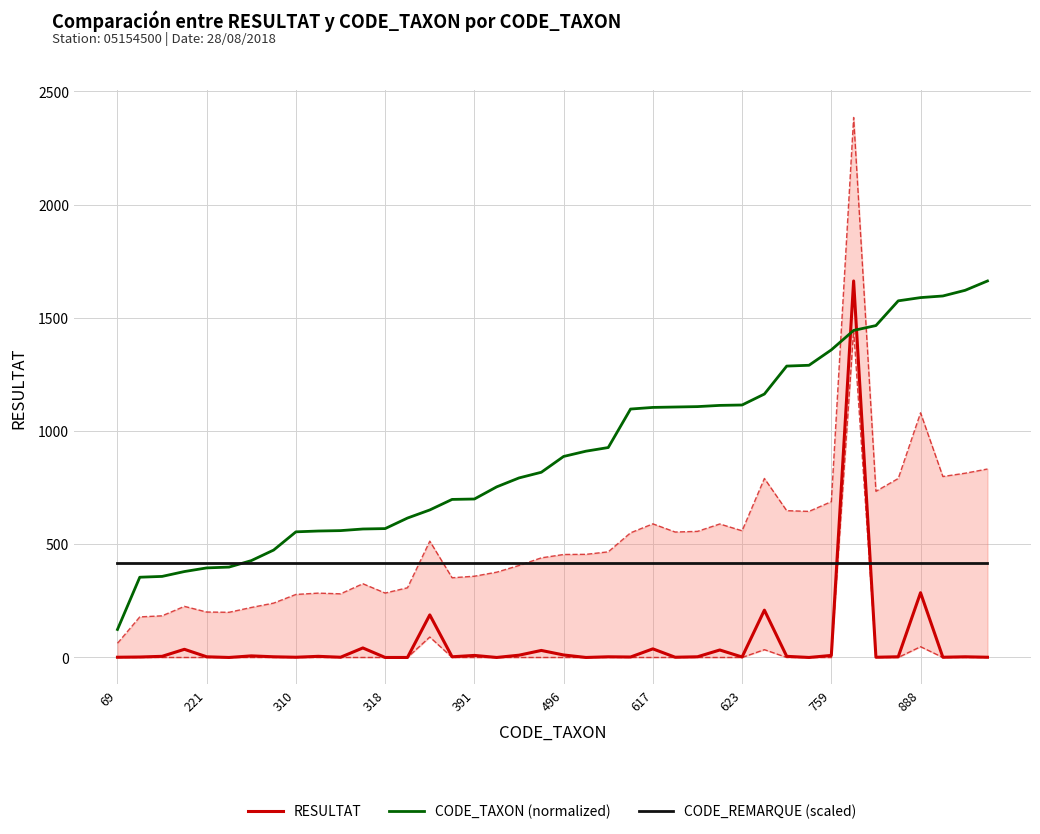

What is the lowest value of the CODE_REMARQUE (scaled) series?

415.8